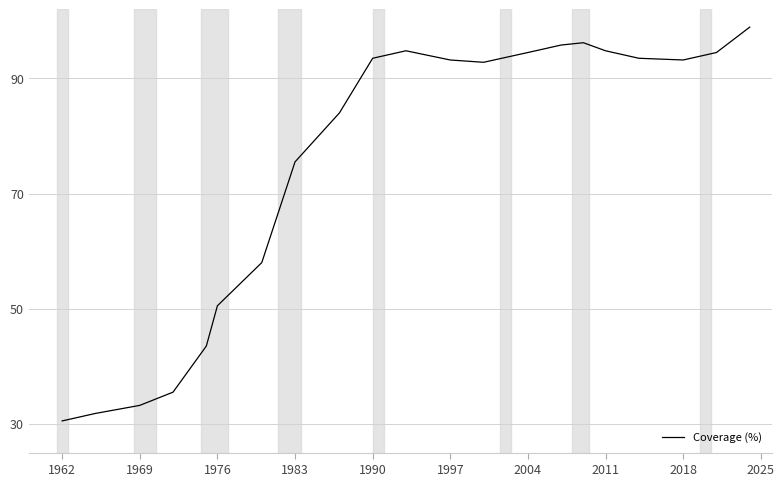

What is the maximum value shown in the chart?

98.9